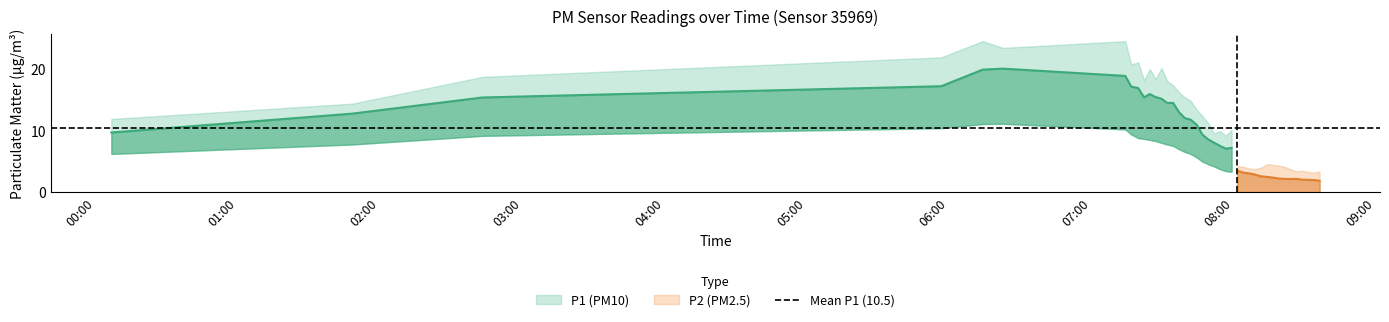

What is the value of the P2 point at the 32nd from the left?

2.2